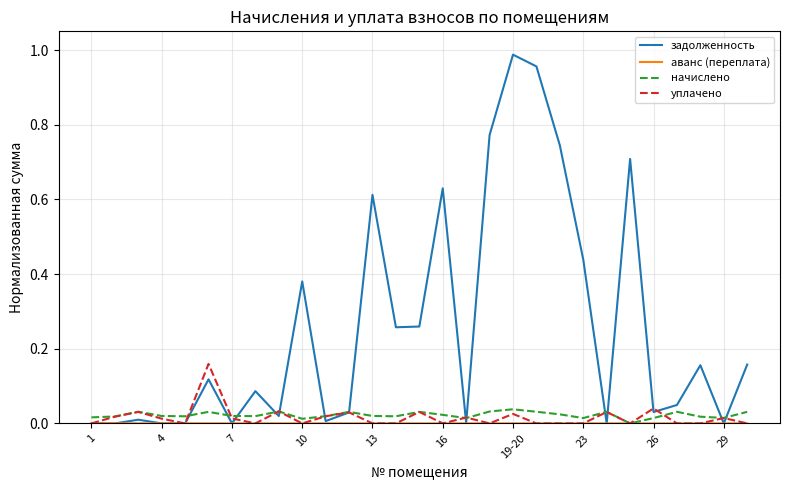

Which series has the widest spread of values?

задолженность